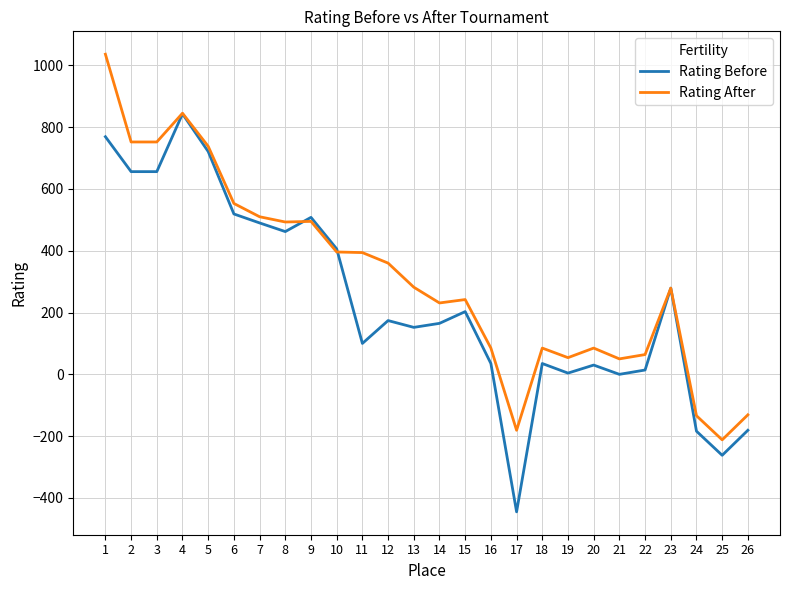

Which series has the largest total across all categories?

Rating After